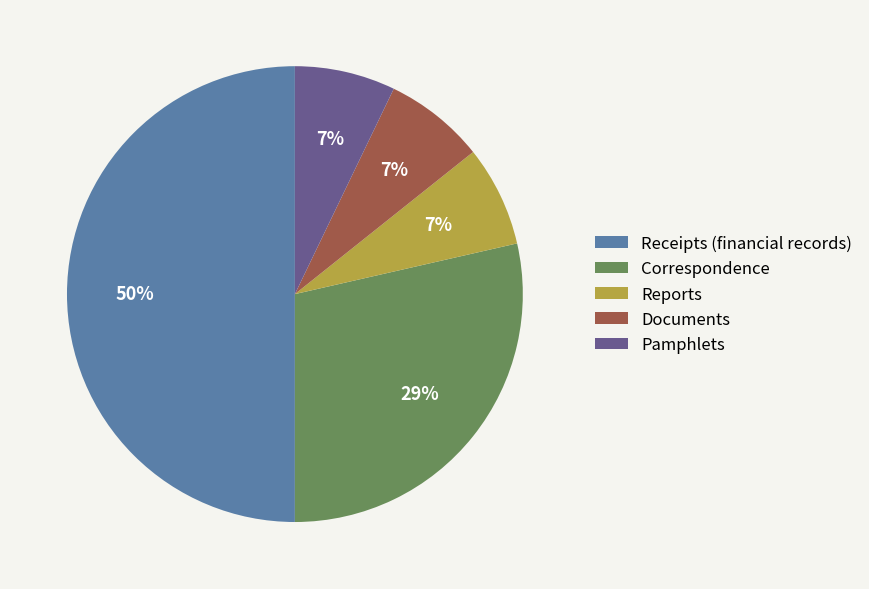

To the nearest percent, what percentage of the pie is Pamphlets?

7%